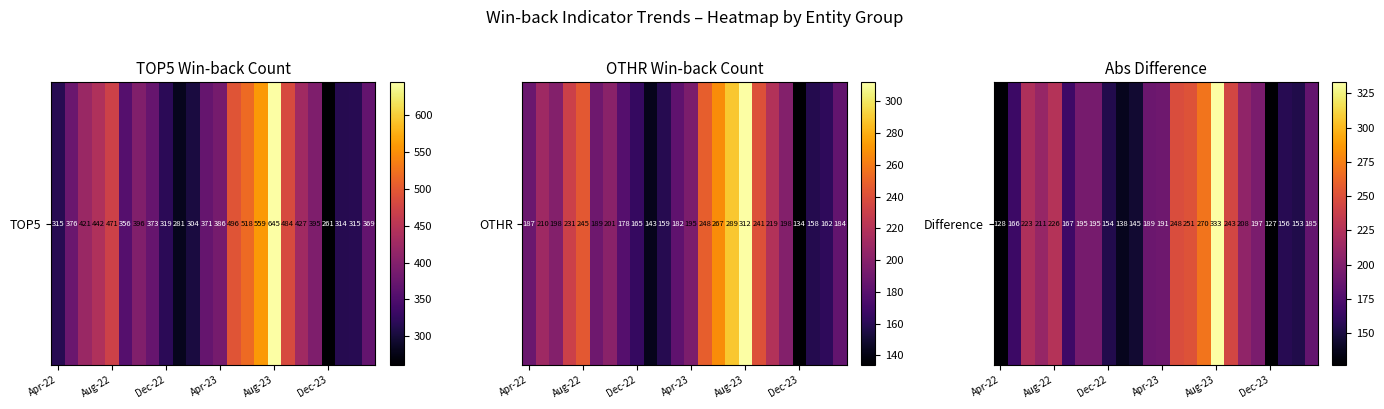

What is the difference between the second highest and minimum values?

143